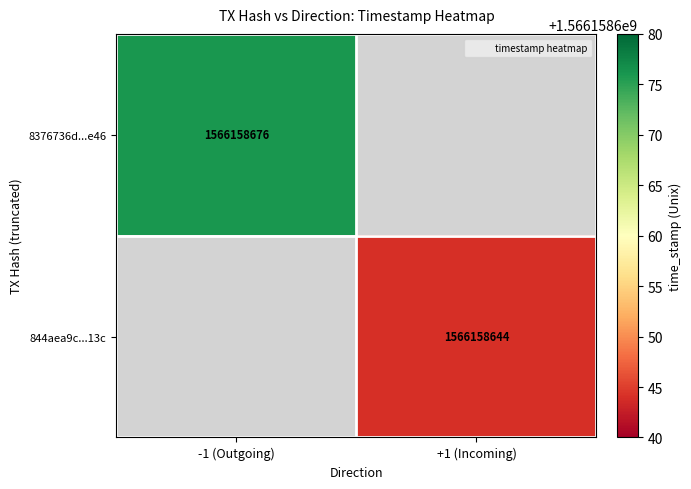

Is it true that 8376736d0517d62940caa6c0e5eeab49f3b2e46 equals 2523982258 at 1?

False